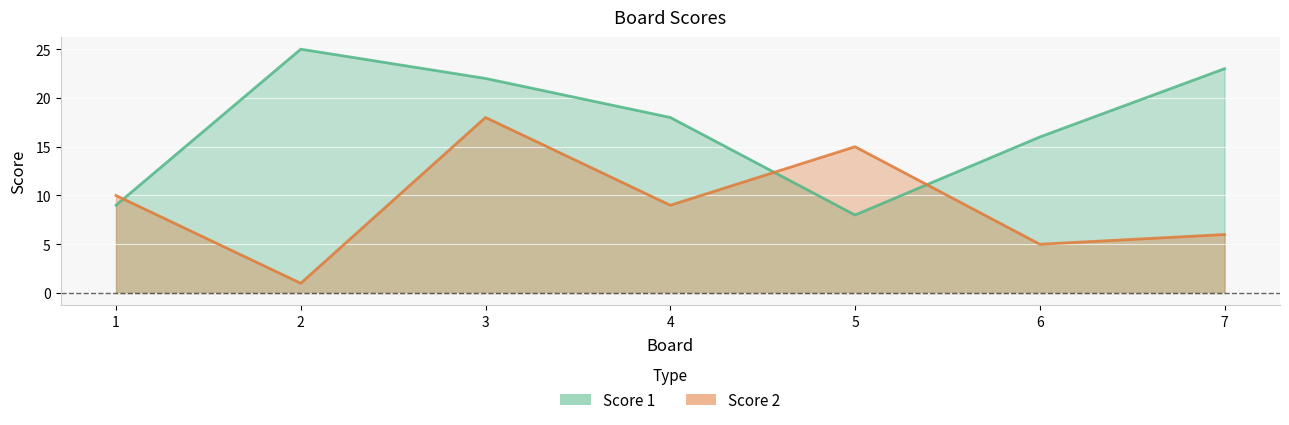

After their last crossing, which series has the higher values: Score 1 or Score 2?

Score 1